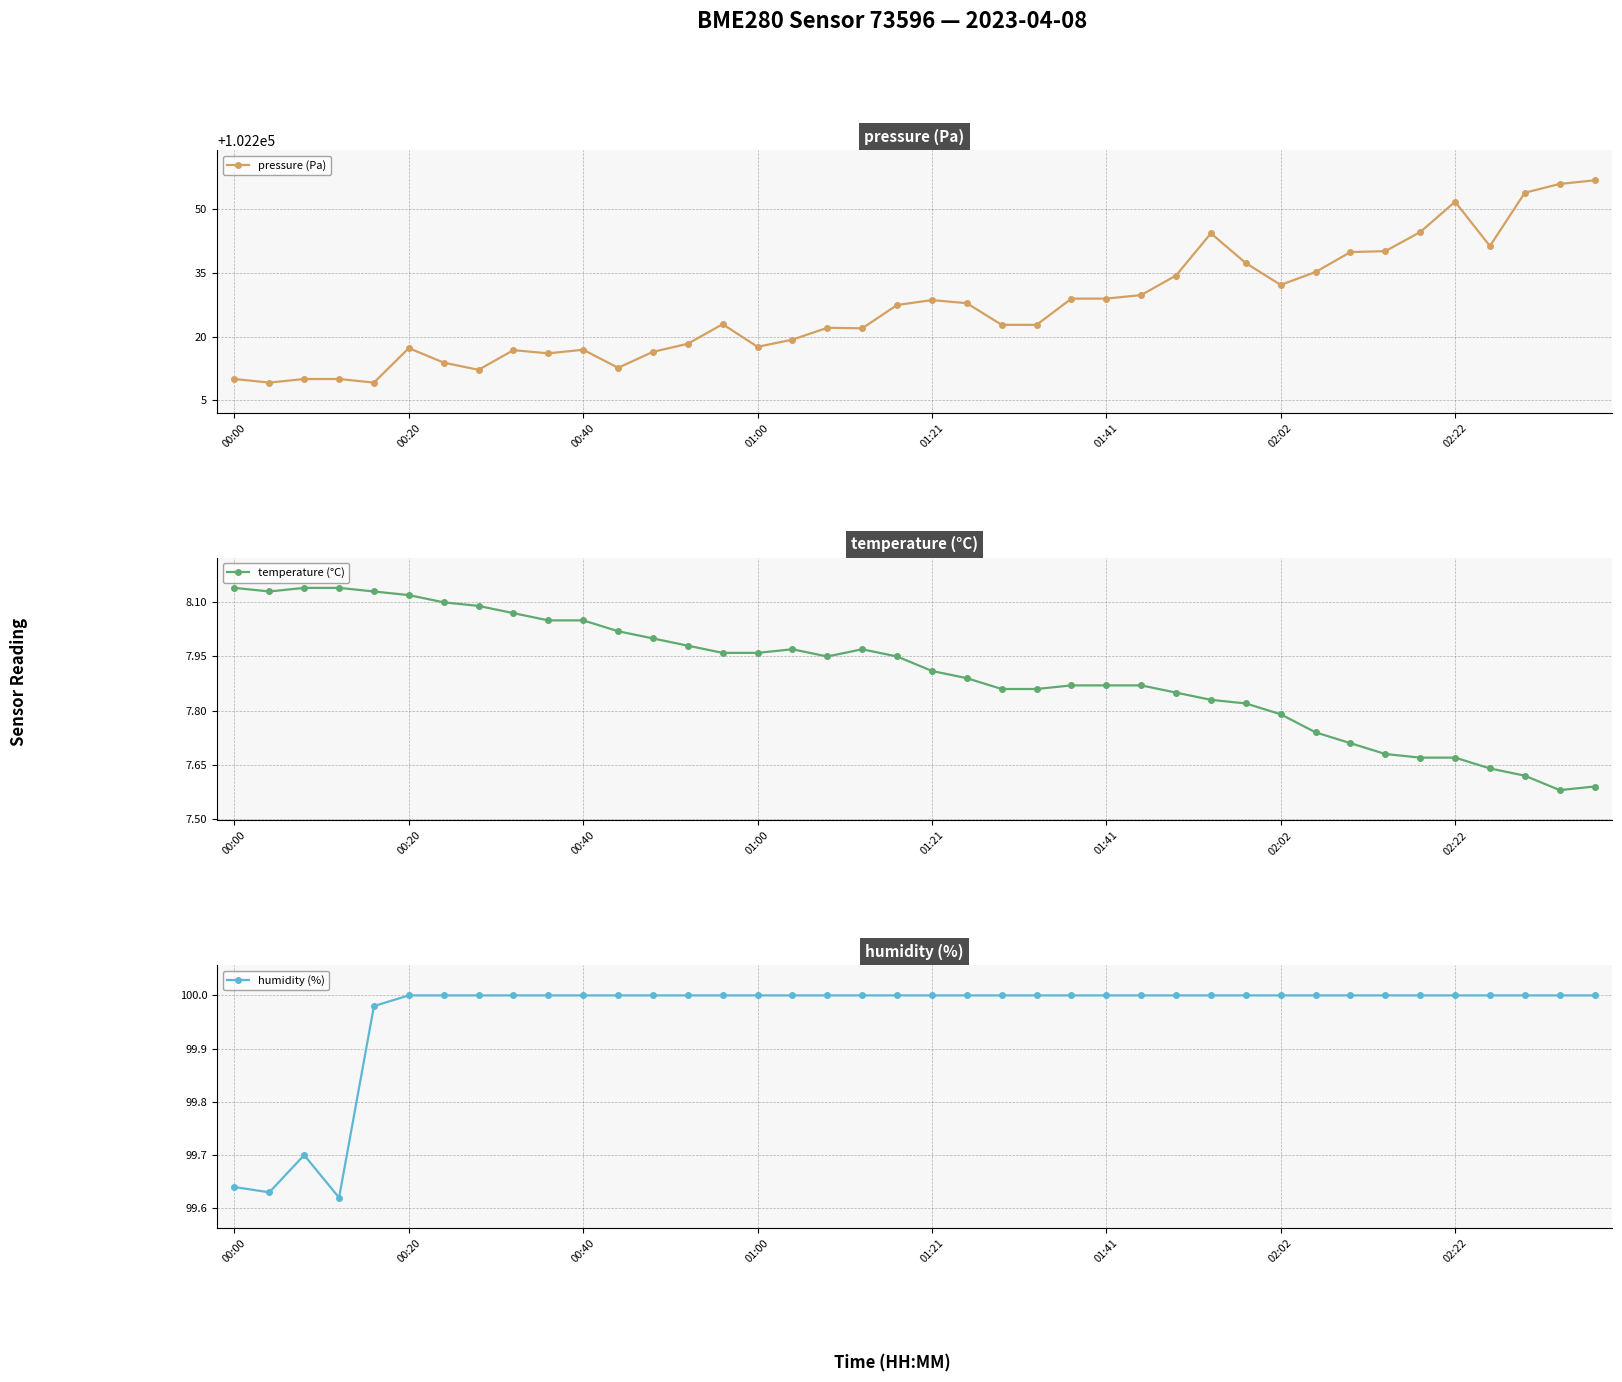

Is it true that pressure (Pa) equals 44916.2 at 01:00?

False